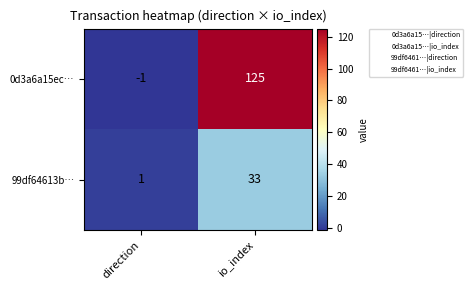

What is the sum of the 0d3a6a15ec… values at direction and io_index?

124